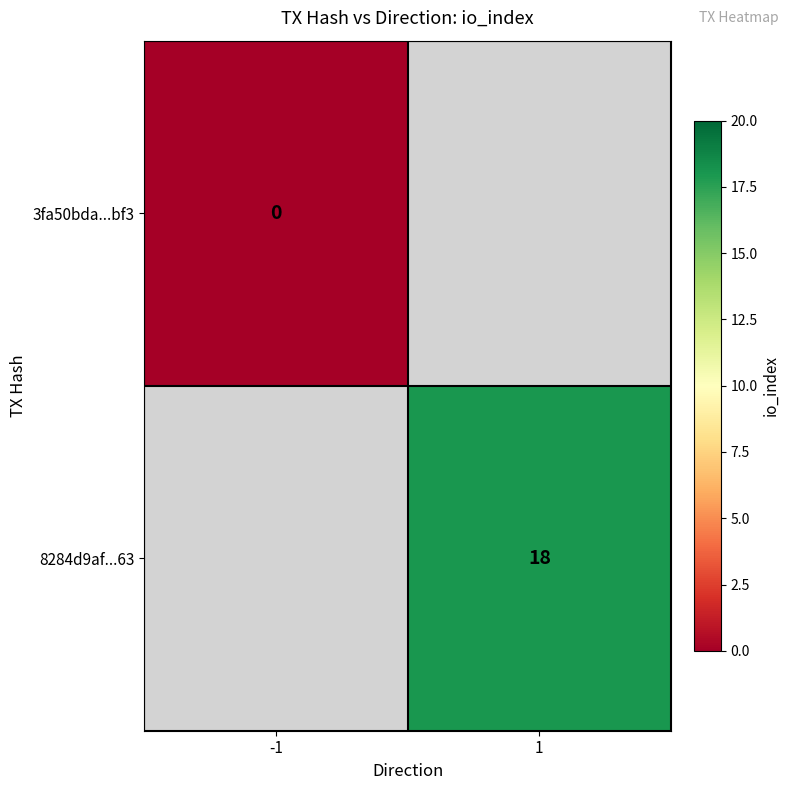

The 8284d9af...63 series shows 18 at 1. True or false?

True